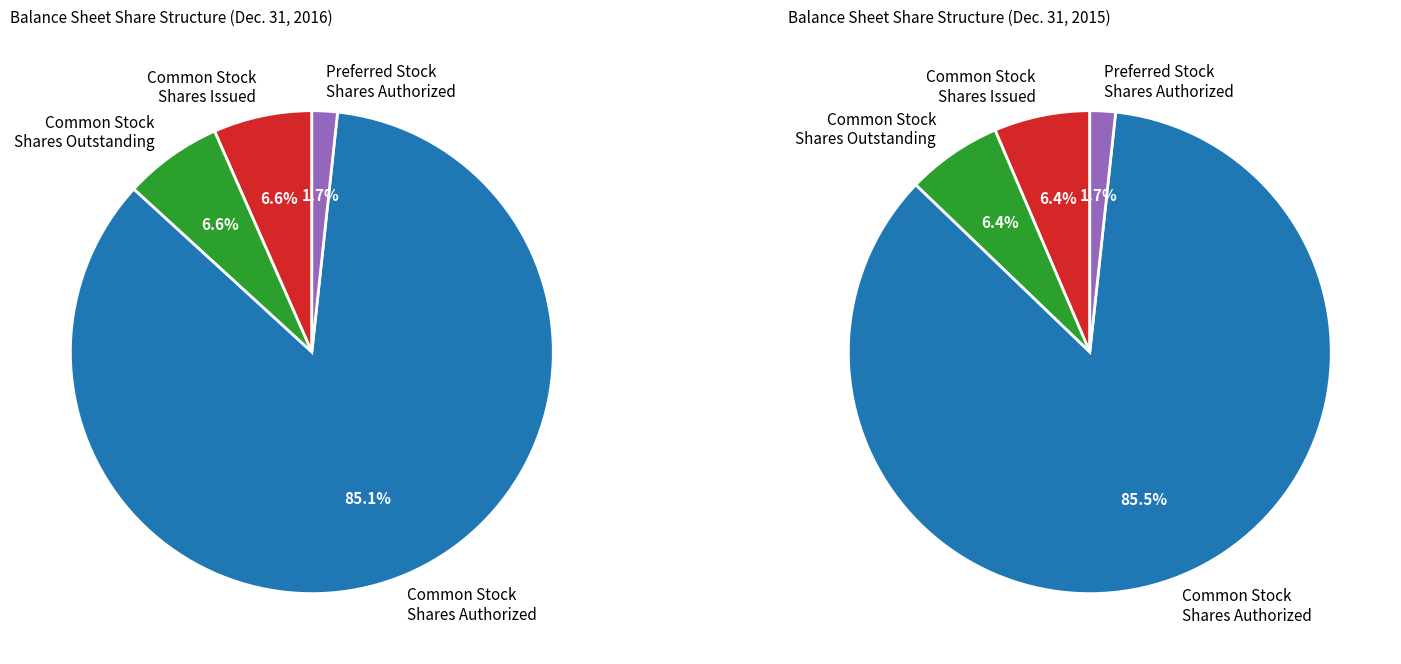

What percentage do Common Stock
Shares Outstanding and Common Stock
Shares Issued together represent?

13.2%